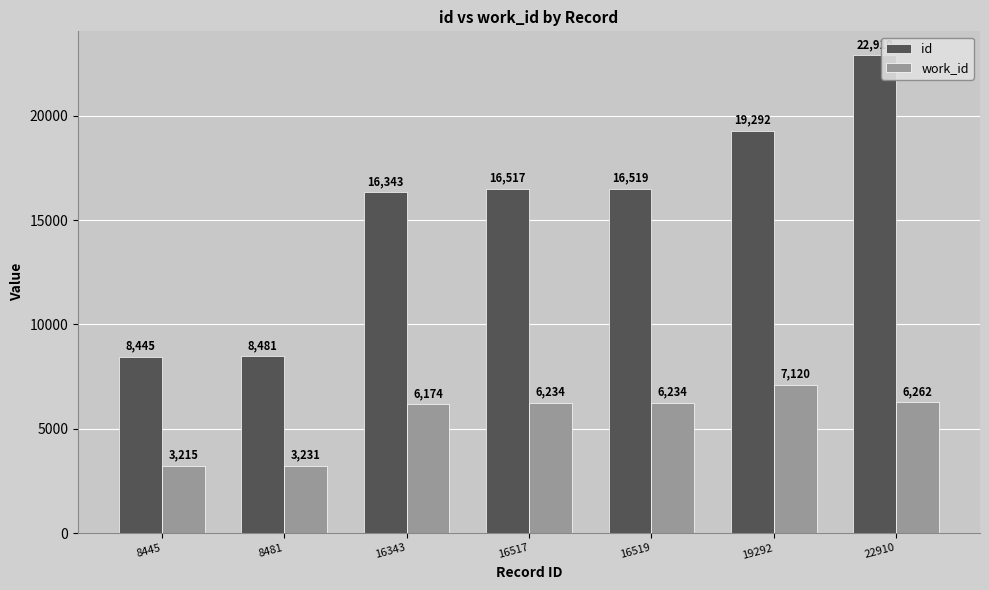

Which category has the lowest value across all series?

8445